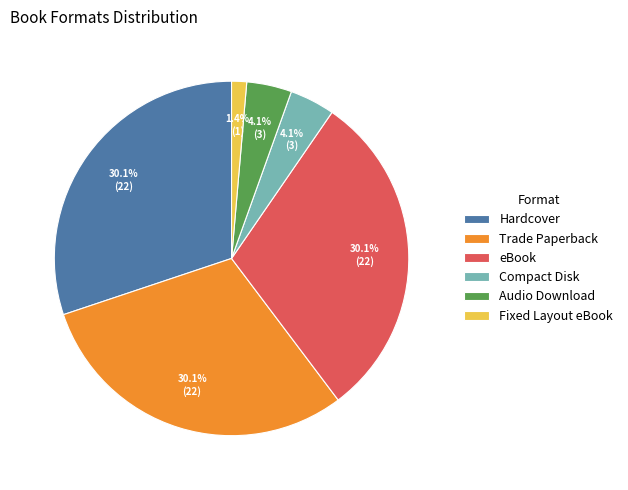

What percentage do eBook and Trade Paperback together represent?

60.3%